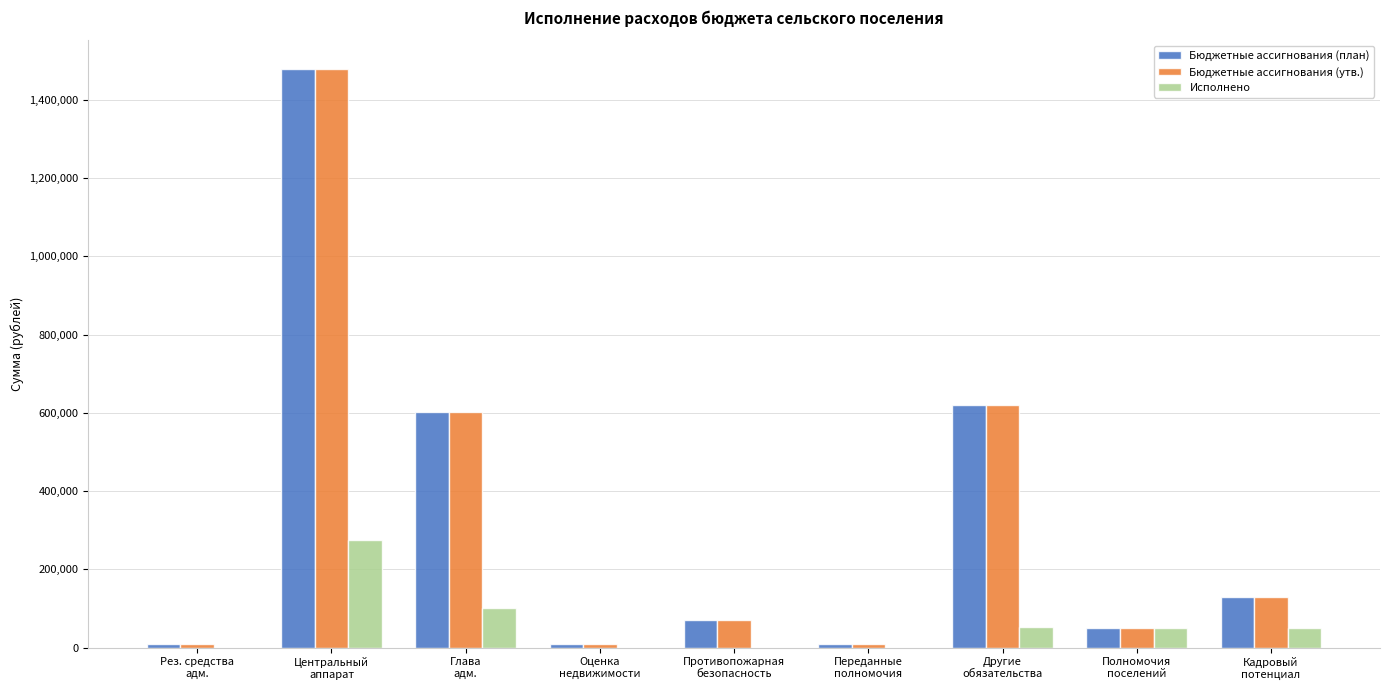

What is the sum of all Исполнено values?

527634.5